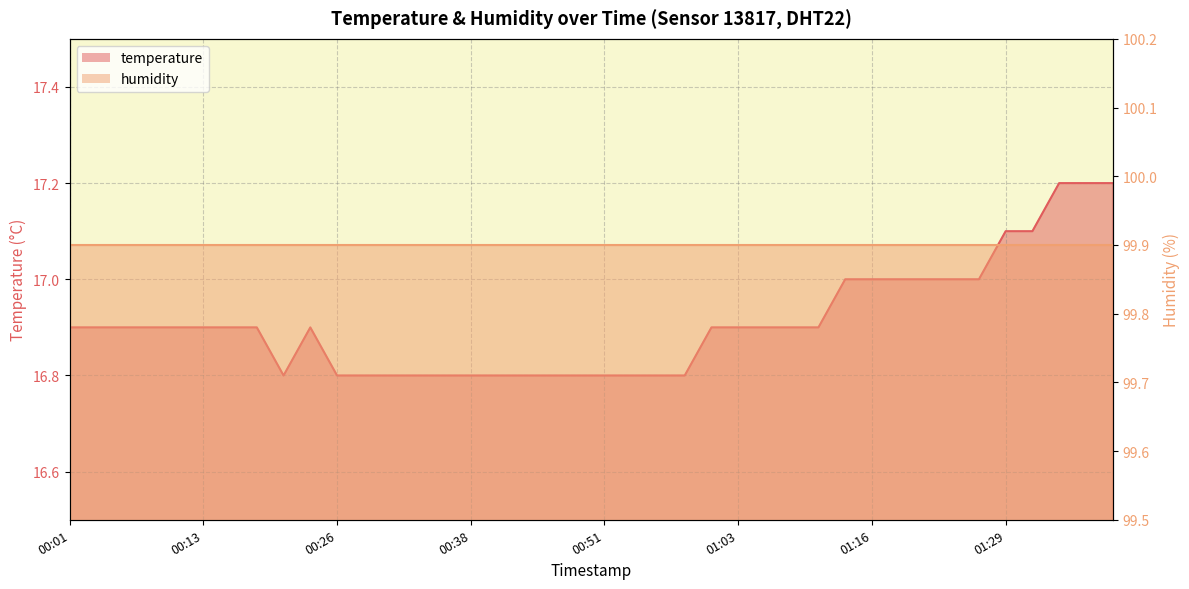

At which category does the data reach its first local valley?

00:21